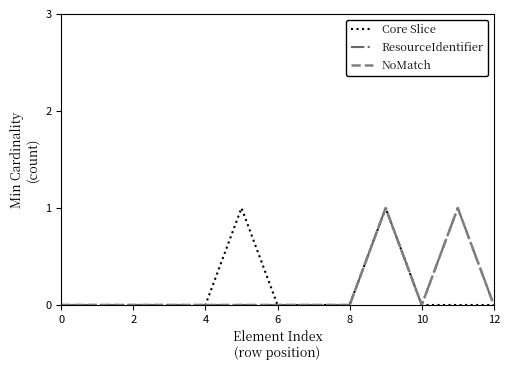

Reading right to left, transcribe all the data shown in this chart.

Core Slice: 0	0	0	1	0	0	0	1	0	0	0	0	0
ResourceIdentifier: 0	1	0	1	0	0	0	0	0	0	0	0	0
NoMatch: 0	1	0	1	0	0	0	0	0	0	0	0	0